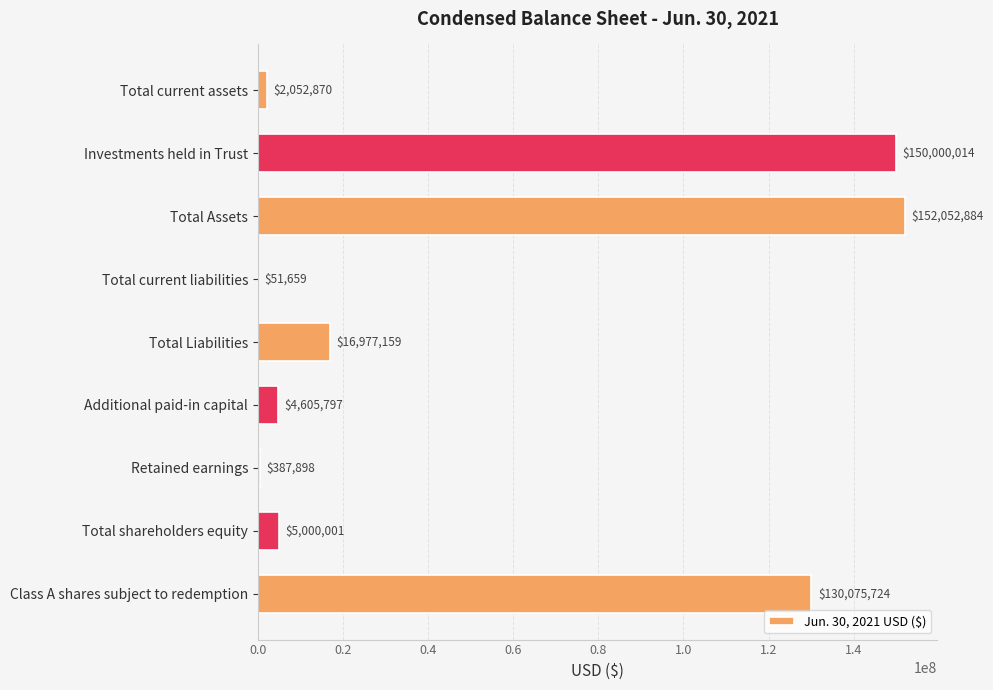

What is the sum of the values at Total current liabilities and Additional paid-in capital?

4657456